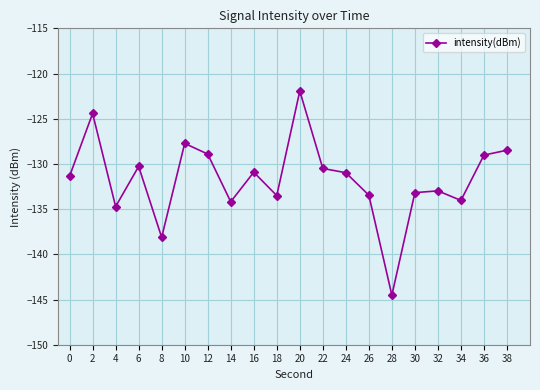

Read the value at 34.

-134.0